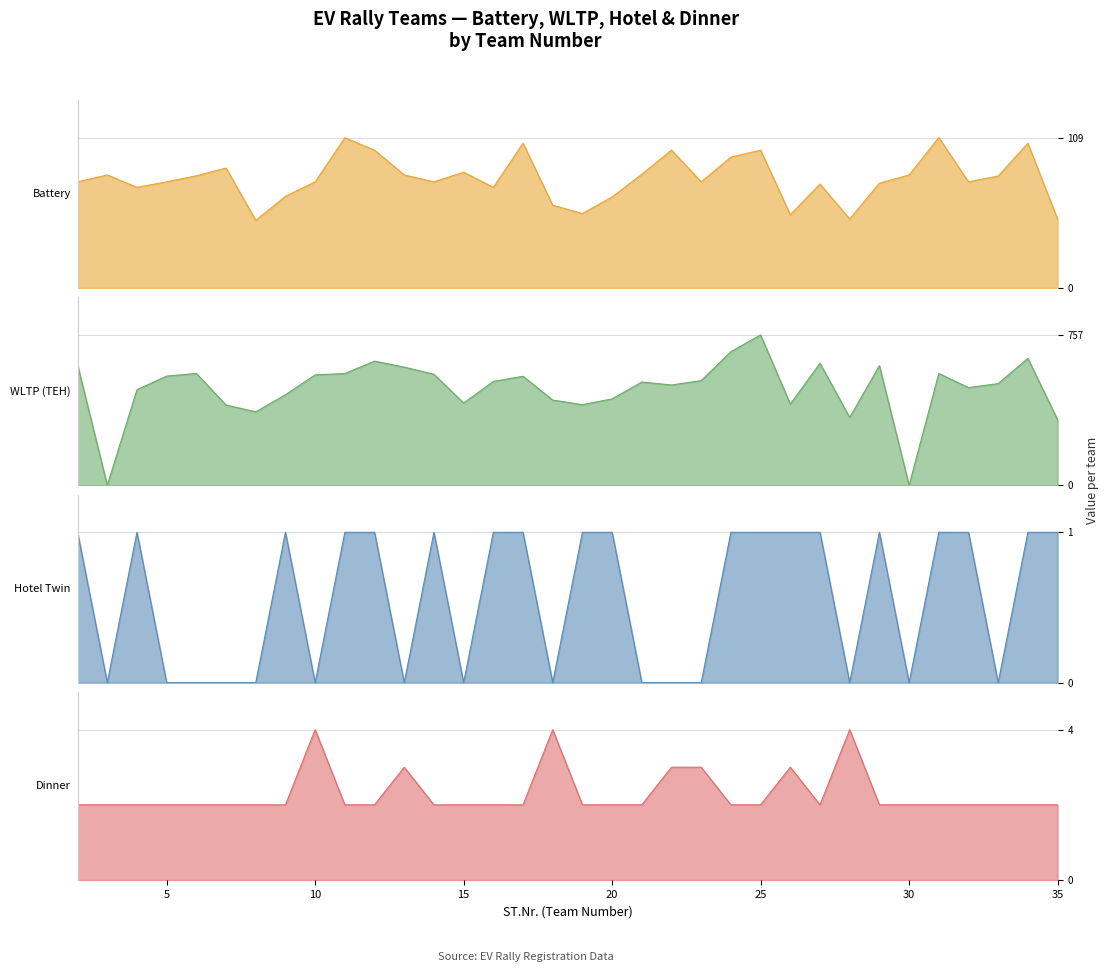

Count the Hotel Twin values in the range 0 to 1.

34